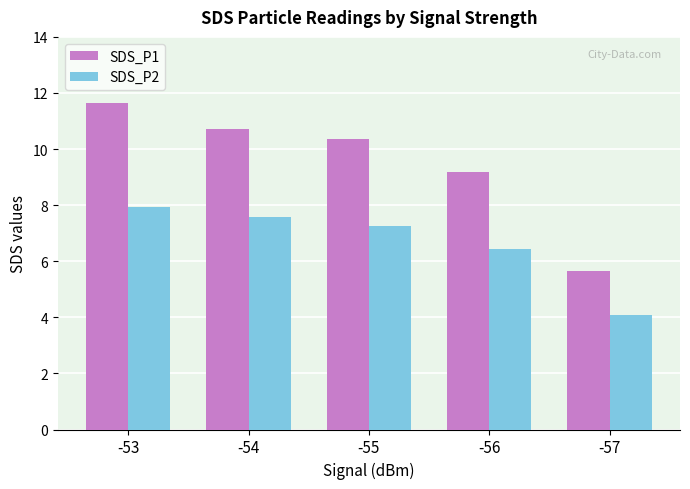

At which label is SDS_P1 closest to 8?

-56